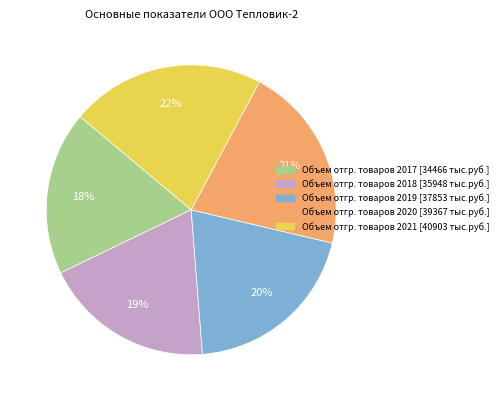

Is the sum of Объем отгр. товаров 2017 [34466 тыс.руб.] and Объем отгр. товаров 2020 [39367 тыс.руб.] greater than half?

No